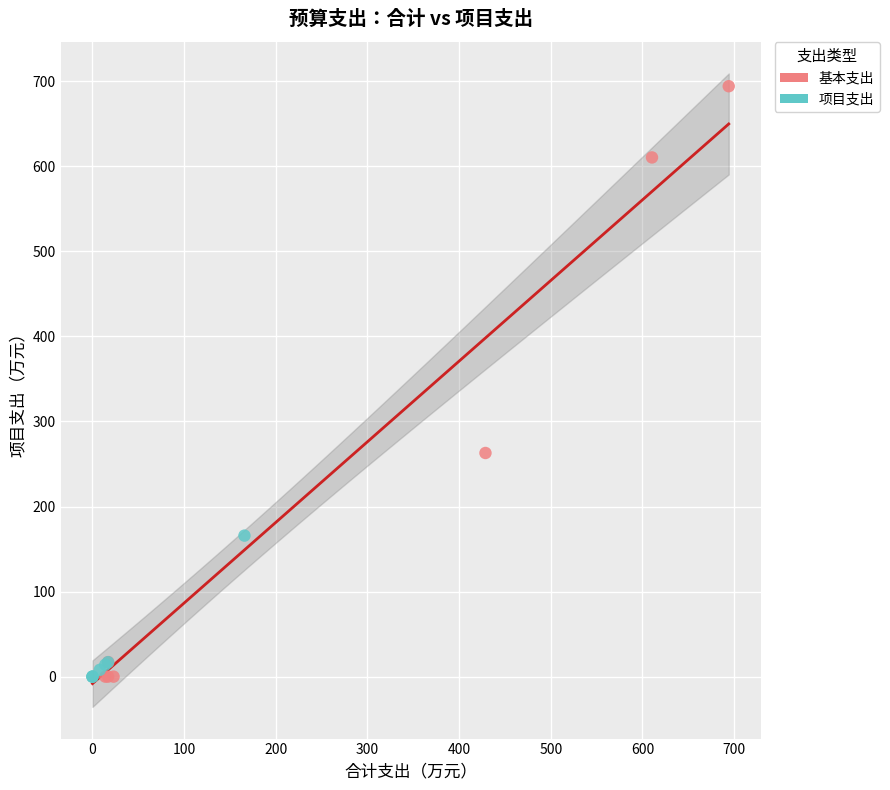

What are all the series names shown in the legend?

基本支出, 项目支出